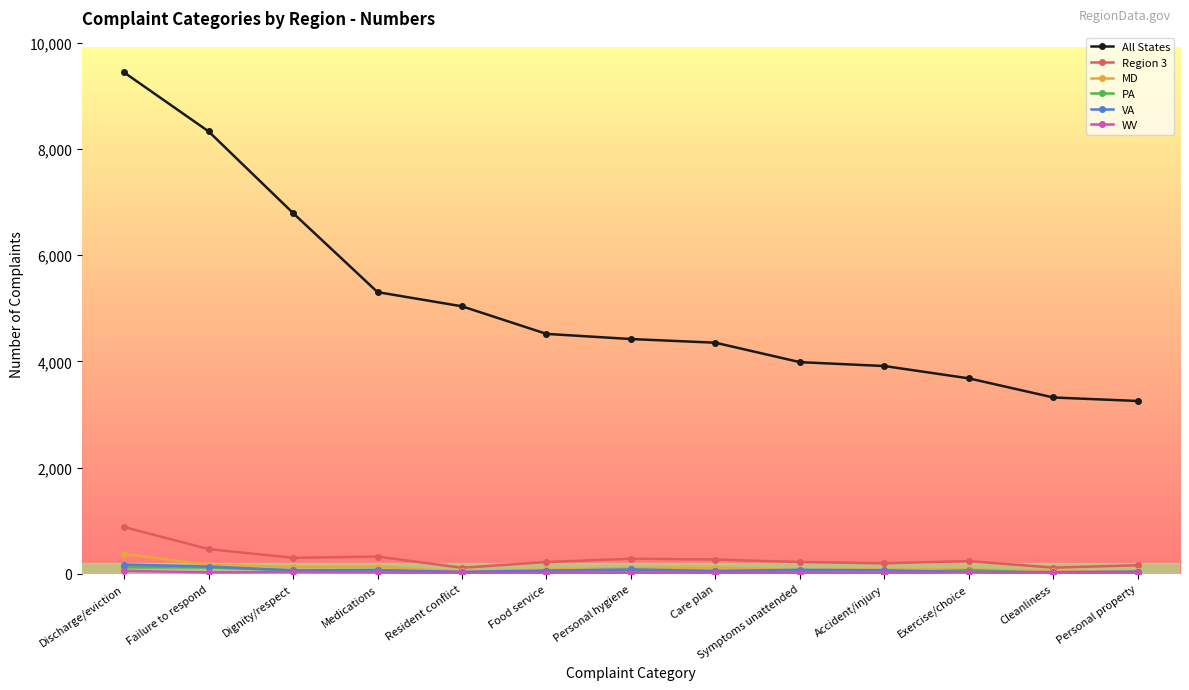

What is the average value of the PA series?

57